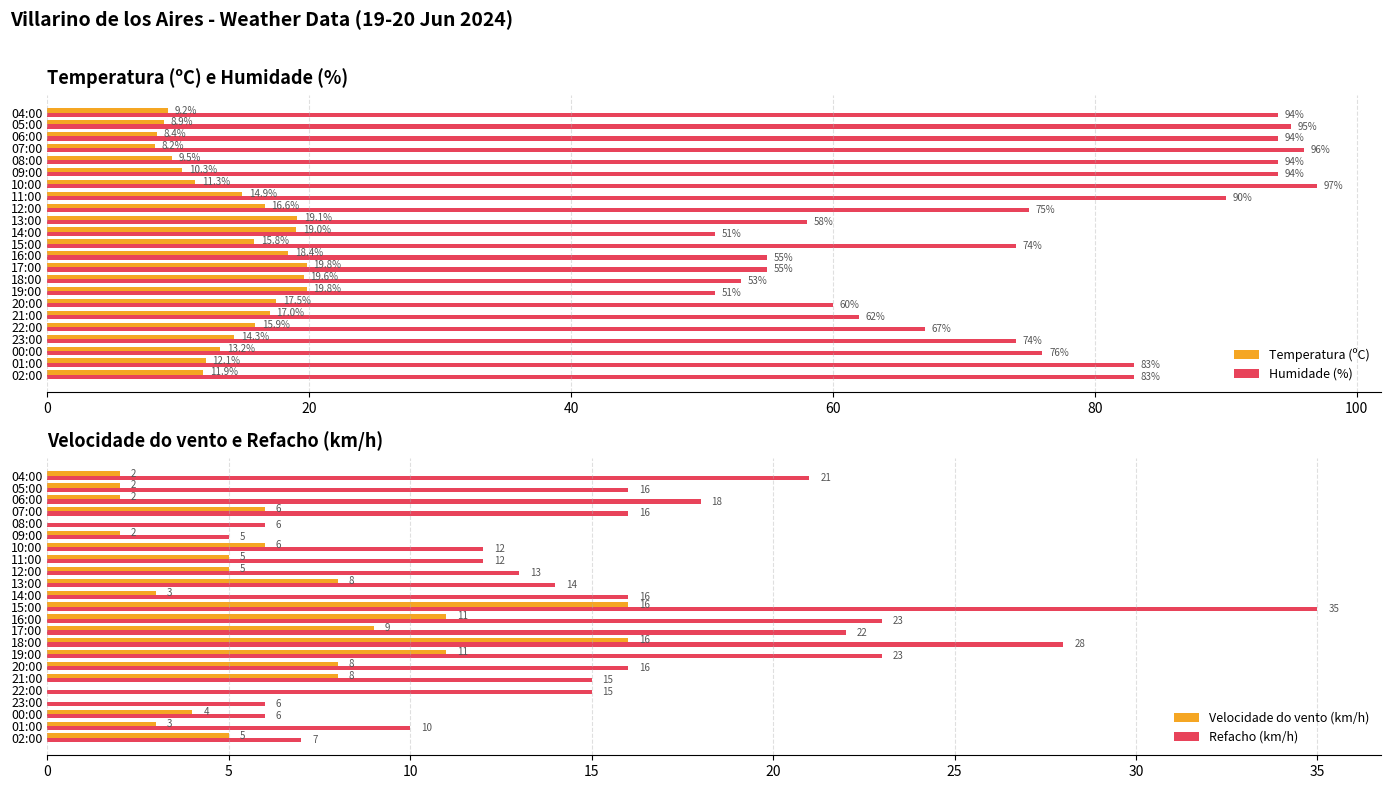

True or false: Temperatura (ºC) has a value of 14.9 at 11:00.

True